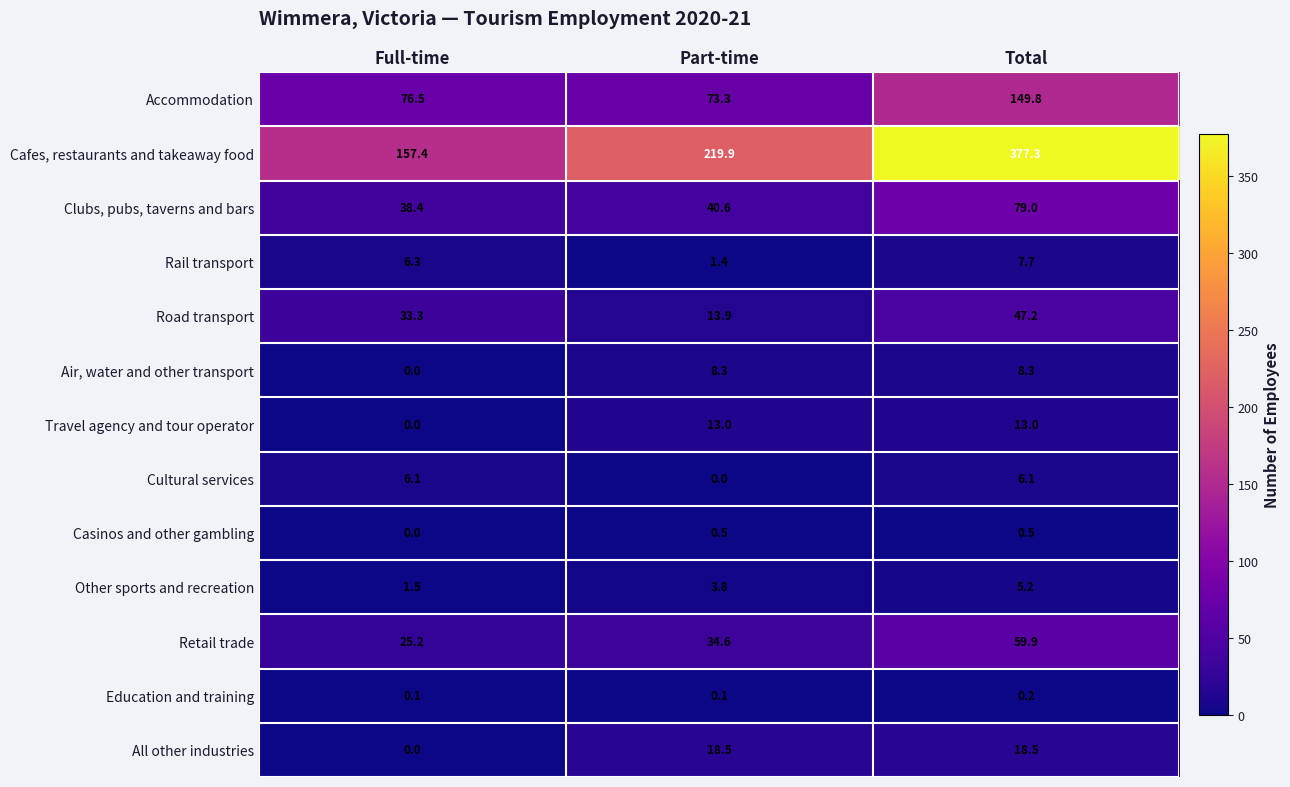

What is the average value of the Cultural services series?

4.1